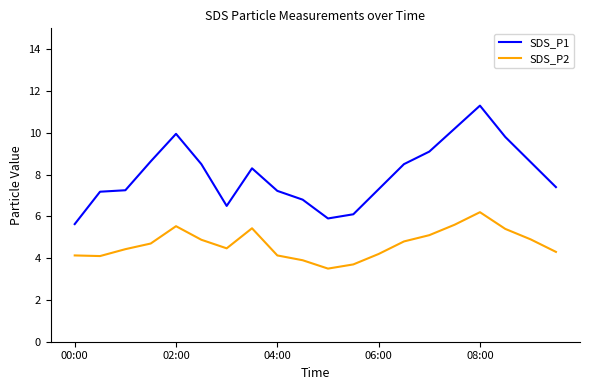

How many lines are shown in the chart?

2